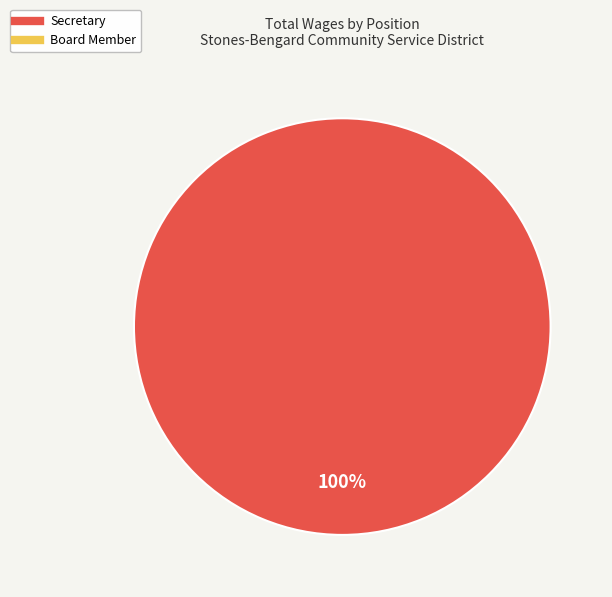

Does any single category account for the majority?

Yes